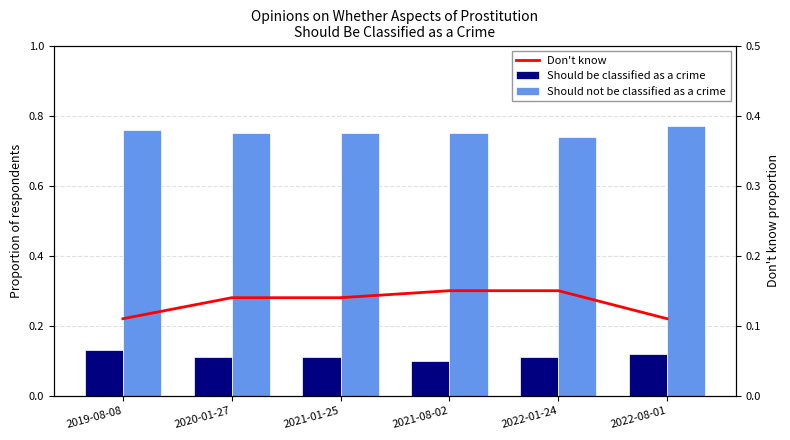

Count the Should be classified as a crime values in the range 0 to 1.

6